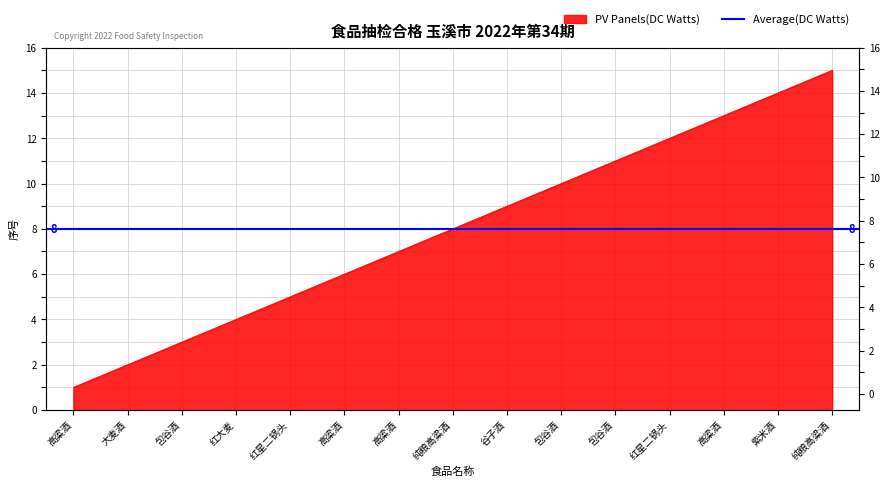

Reading right to left, what are all the values shown in this chart?

15	14	13	12	11	10	9	8	7	6	5	4	3	2	1